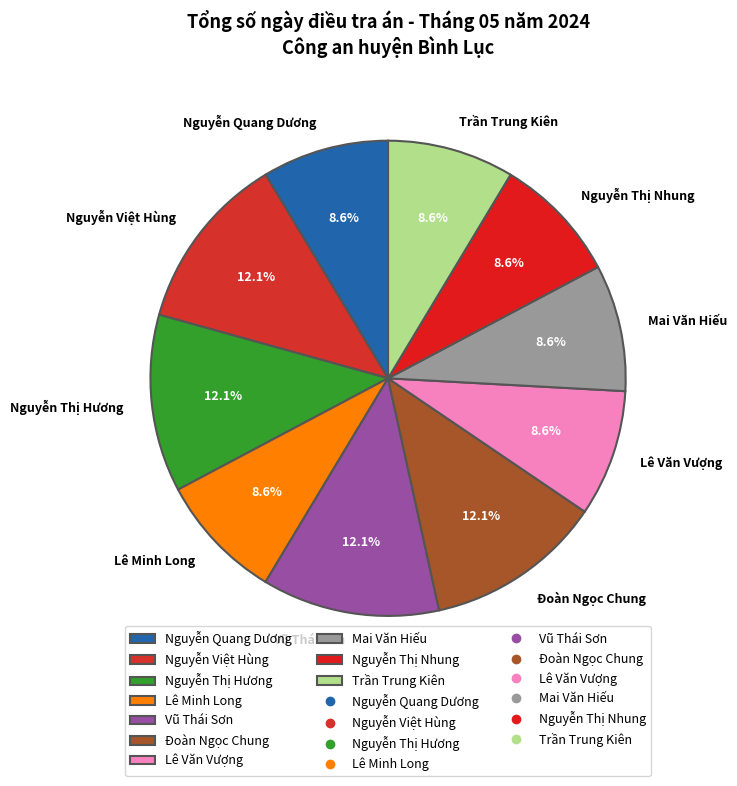

Does Đoàn Ngọc Chung account for over 50% of the chart?

No